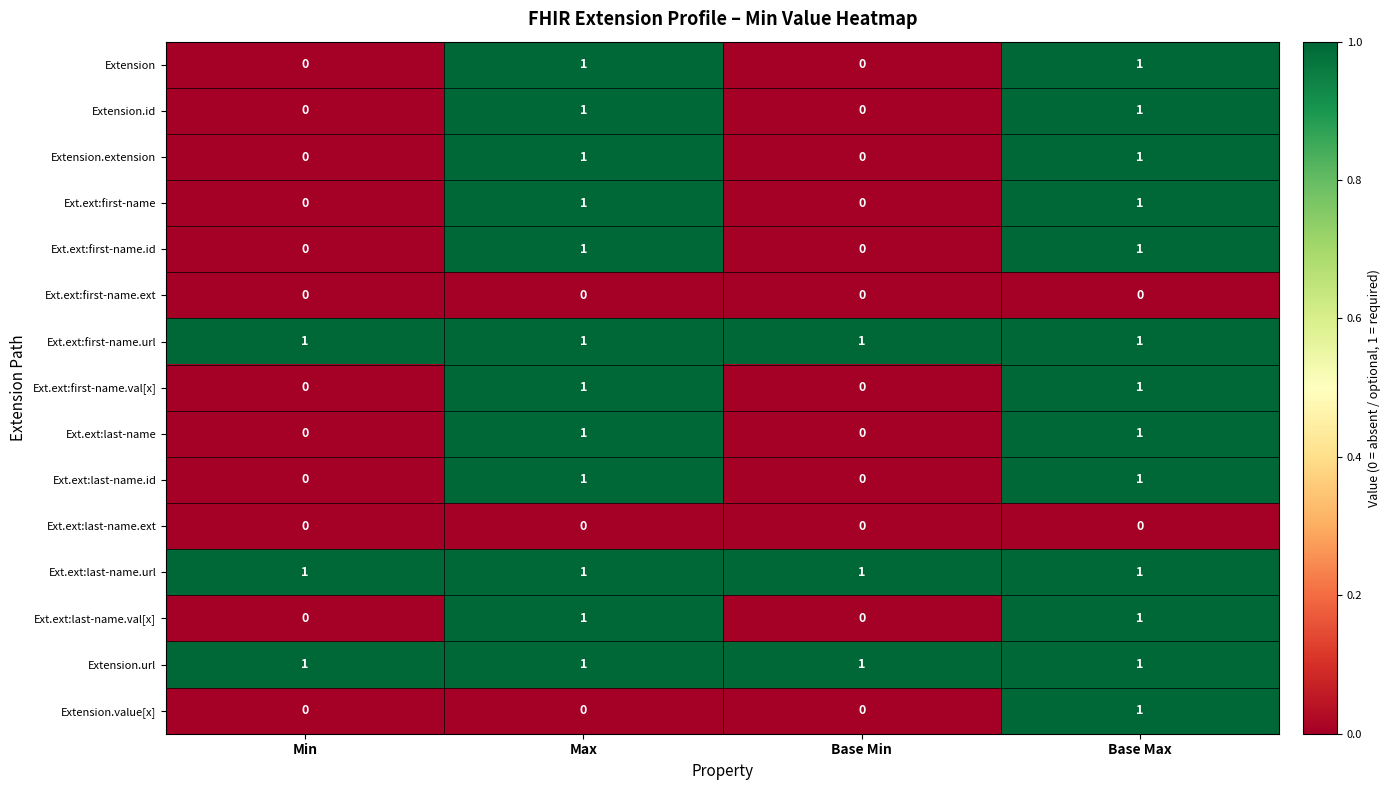

The value of Extension.id at Base Min is 1. True or false?

False